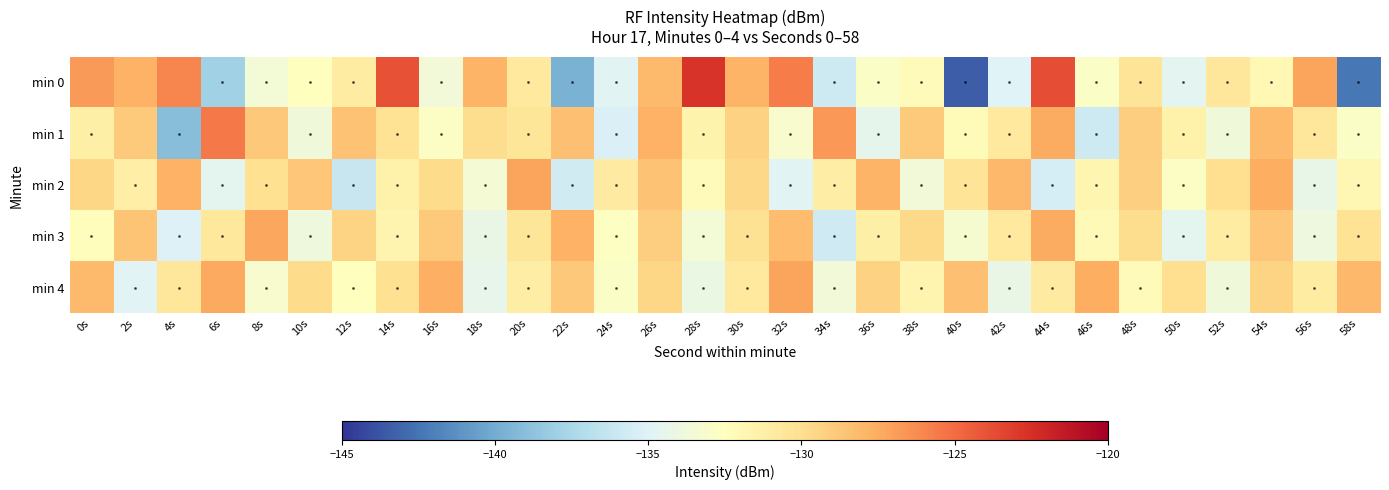

Reading right to left, transcribe all the data shown in this chart.

min 0: 58s=-142.3	56s=-127.2	54s=-132.0	52s=-130.6	50s=-134.7	48s=-130.4	46s=-132.8	44s=-123.8	42s=-135.0	40s=-143.4	38s=-132.2	36s=-132.8	34s=-135.9	32s=-125.6	30s=-127.9	28s=-122.7	26s=-128.2	24s=-134.8	22s=-139.6	20s=-130.8	18s=-127.9	16s=-133.7	14s=-123.9	12s=-131.0	10s=-132.4	8s=-133.5	6s=-137.9	4s=-126.0	2s=-127.7	0s=-126.8
min 1: 58s=-132.8	56s=-130.6	54s=-128.2	52s=-133.7	50s=-131.4	48s=-129.1	46s=-135.9	44s=-127.5	42s=-130.8	40s=-132.2	38s=-128.9	36s=-134.5	34s=-126.7	32s=-133.1	30s=-129.3	28s=-131.6	26s=-127.8	24s=-135.2	22s=-128.4	20s=-130.5	18s=-129.9	16s=-132.8	14s=-130.3	12s=-128.5	10s=-133.7	8s=-128.8	6s=-125.5	4s=-139.0	2s=-128.9	0s=-131.3
min 2: 58s=-131.9	56s=-134.3	54s=-127.6	52s=-130.0	50s=-132.7	48s=-129.2	46s=-131.8	44s=-135.5	42s=-128.1	40s=-130.4	38s=-133.6	36s=-127.9	34s=-131.1	32s=-134.8	30s=-129.6	28s=-132.3	26s=-128.5	24s=-130.9	22s=-135.7	20s=-127.2	18s=-133.4	16s=-129.8	14s=-131.5	12s=-136.2	10s=-128.7	8s=-130.1	6s=-134.6	4s=-127.8	2s=-131.2	0s=-129.5
min 3: 58s=-130.3	56s=-133.9	54s=-128.7	52s=-131.0	50s=-134.6	48s=-129.9	46s=-132.1	44s=-127.5	42s=-130.8	40s=-133.2	38s=-129.7	36s=-131.3	34s=-135.8	32s=-128.3	30s=-130.2	28s=-133.5	26s=-129.1	24s=-132.6	22s=-127.8	20s=-130.5	18s=-134.2	16s=-128.9	14s=-131.7	12s=-129.4	10s=-133.8	8s=-127.3	6s=-130.7	4s=-135.1	2s=-128.6	0s=-132.4
min 4: 58s=-128.1	56s=-131.0	54s=-129.4	52s=-133.7	50s=-130.0	48s=-132.3	46s=-127.6	44s=-130.9	42s=-134.2	40s=-128.4	38s=-131.7	36s=-129.3	34s=-133.6	32s=-127.2	30s=-130.8	28s=-134.1	26s=-129.5	24s=-132.8	22s=-128.8	20s=-131.1	18s=-134.4	16s=-127.7	14s=-130.1	12s=-132.5	10s=-129.8	8s=-133.1	6s=-127.4	4s=-130.6	2s=-134.9	0s=-128.2